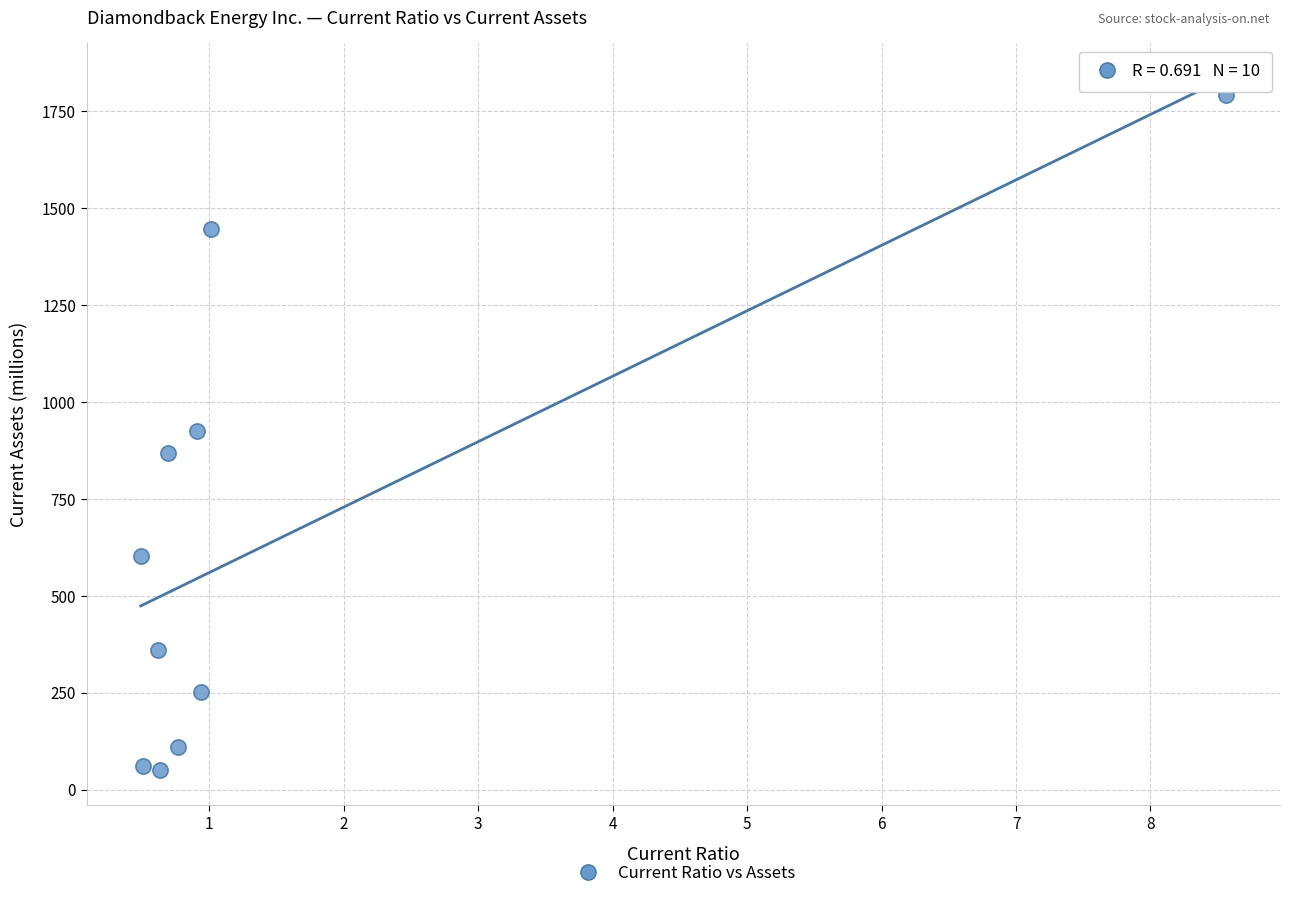

What is the range of Y values (max minus min)?

1742